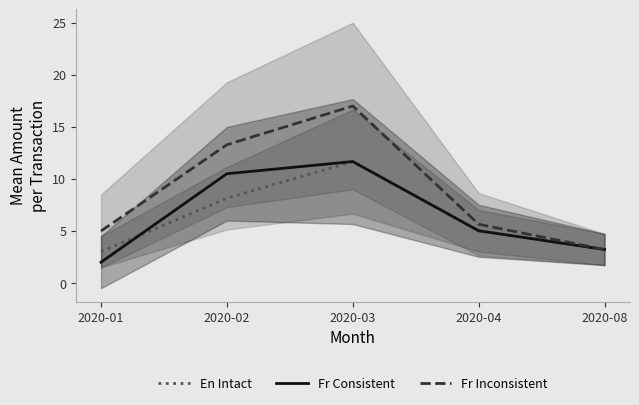

What is the sum of the Fr Inconsistent values at 2020-02 and 2020-01?

18.3